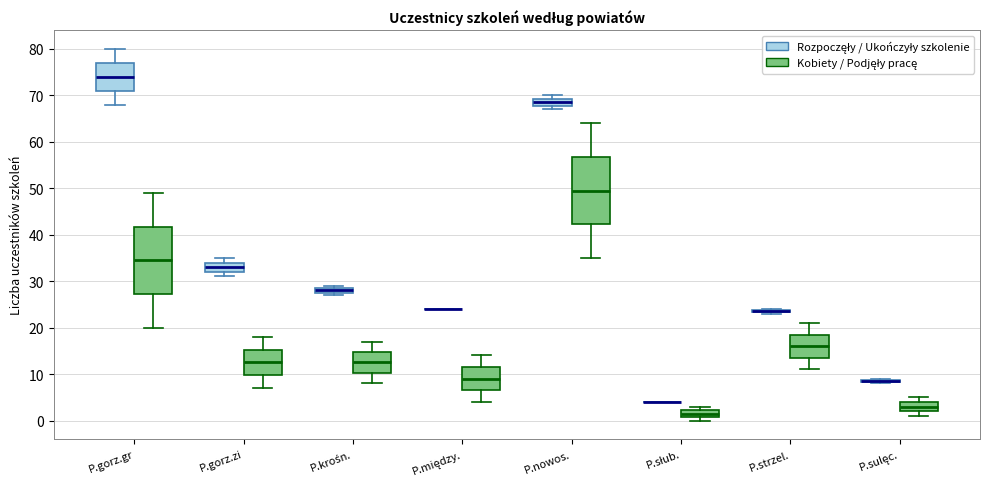

Where is the lower edge of the box for P.sulęc. (Kobiety / Podjęły pracę) on the y-axis? The values are not printed on the chart, so give them approximately, as read against the axis.

2